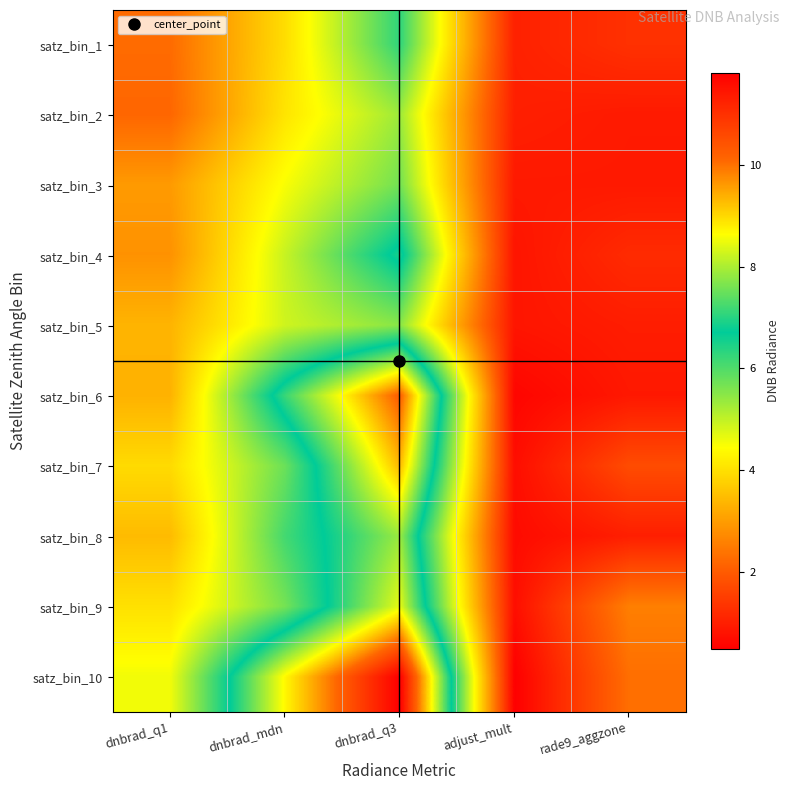

Reading left to right, transcribe all the data shown in this chart.

satz_bin_1: dnbrad_q1=2.3	dnbrad_mdn=3.9	dnbrad_q3=6.3	adjust_mult=1.0	rade9_aggzone=1.3
satz_bin_2: dnbrad_q1=2.2	dnbrad_mdn=4.1	dnbrad_q3=5.3	adjust_mult=1.0	rade9_aggzone=0.9
satz_bin_3: dnbrad_q1=3.0	dnbrad_mdn=4.5	dnbrad_q3=5.7	adjust_mult=0.9	rade9_aggzone=0.9
satz_bin_4: dnbrad_q1=2.8	dnbrad_mdn=4.9	dnbrad_q3=6.9	adjust_mult=0.8	rade9_aggzone=1.2
satz_bin_5: dnbrad_q1=3.3	dnbrad_mdn=4.9	dnbrad_q3=5.5	adjust_mult=0.8	rade9_aggzone=1.0
satz_bin_6: dnbrad_q1=3.3	dnbrad_mdn=7.1	dnbrad_q3=10.2	adjust_mult=0.6	rade9_aggzone=0.9
satz_bin_7: dnbrad_q1=3.9	dnbrad_mdn=5.8	dnbrad_q3=9.3	adjust_mult=0.7	rade9_aggzone=1.7
satz_bin_8: dnbrad_q1=3.4	dnbrad_mdn=6.1	dnbrad_q3=7.9	adjust_mult=0.7	rade9_aggzone=1.0
satz_bin_9: dnbrad_q1=4.0	dnbrad_mdn=5.7	dnbrad_q3=8.5	adjust_mult=0.7	rade9_aggzone=2.6
satz_bin_10: dnbrad_q1=4.6	dnbrad_mdn=8.7	dnbrad_q3=11.8	adjust_mult=0.5	rade9_aggzone=2.3